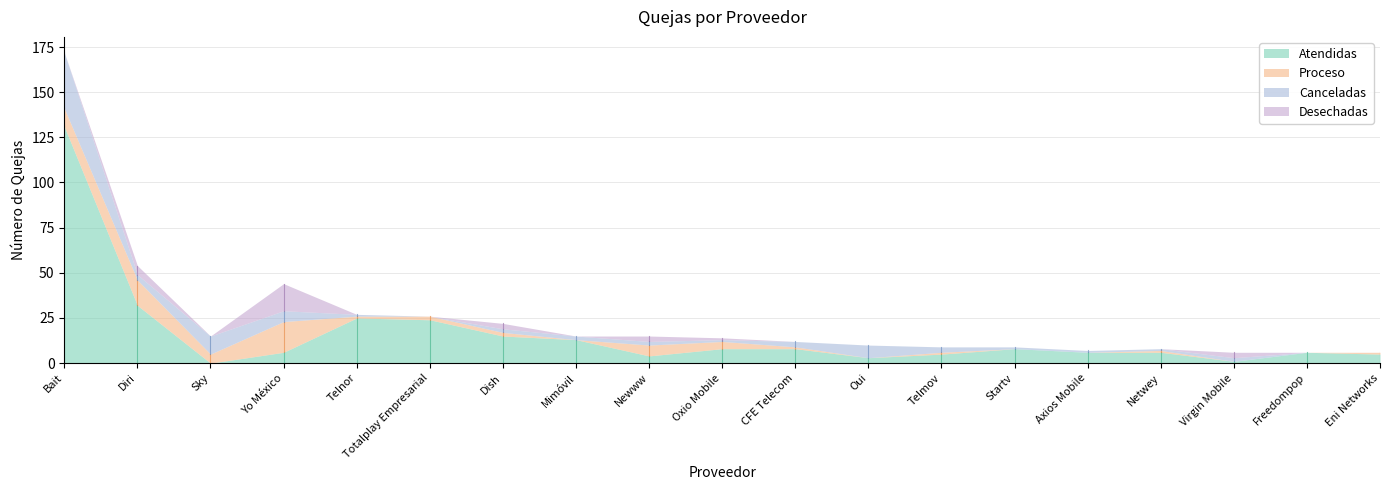

Reading right to left, list all the values displayed in this chart.

Atendidas: 5	6	1	6	6	8	5	3	8	8	4	13	15	24	25	6	0	32	131
Proceso: 1	0	0	1	0	0	1	0	1	4	6	0	2	2	1	17	5	14	10
Canceladas: 0	0	2	1	1	1	3	7	3	1	2	2	2	0	1	6	10	3	31
Desechadas: 0	0	3	0	0	0	0	0	0	1	3	0	3	0	0	15	0	5	0